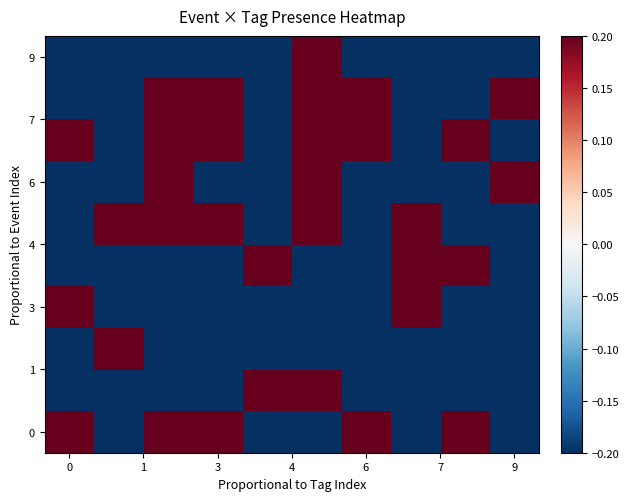

How many data points does each series have?

10